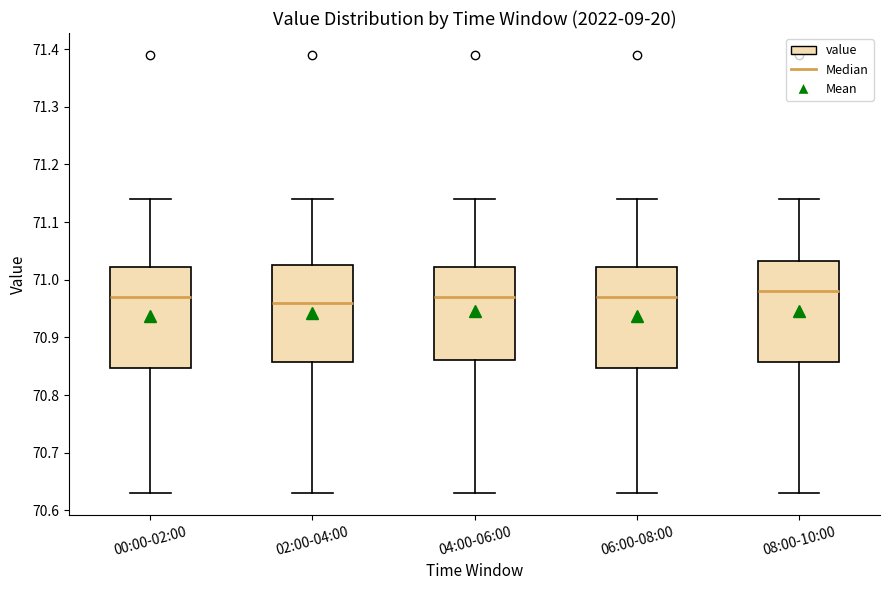

Which box's median line is the lowest?

02:00-04:00